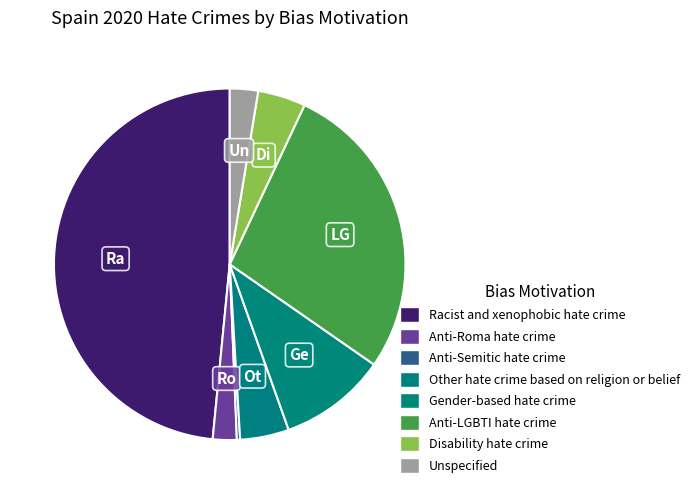

How many segments does this pie chart have?

8